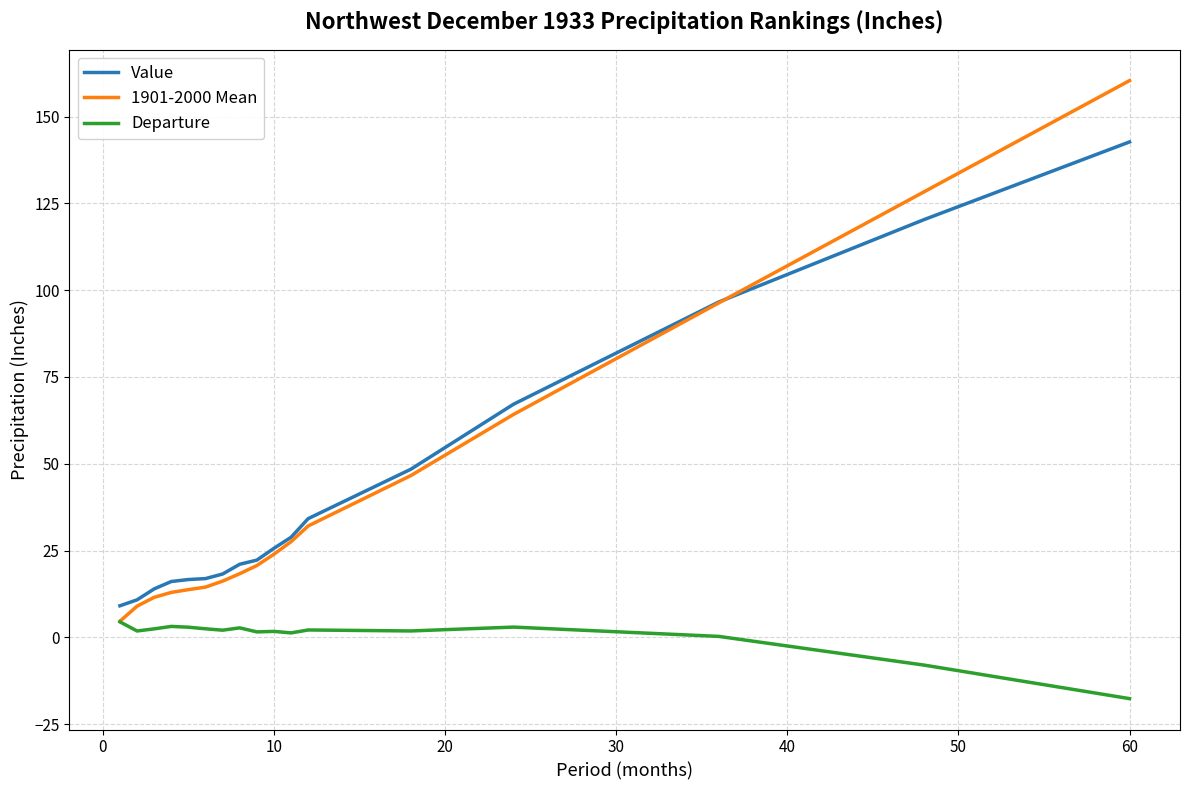

True or false: Value and Departure cross at least once.

False